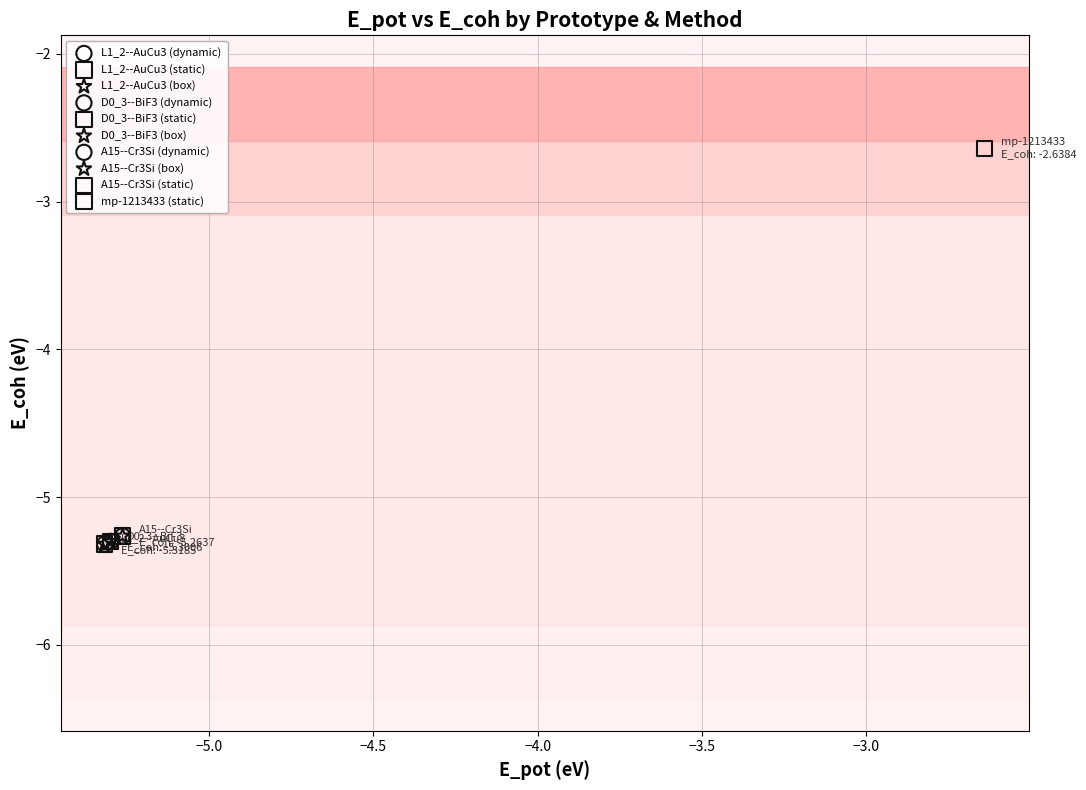

What are all the series names shown in the legend?

L1_2--AuCu3 (dynamic), L1_2--AuCu3 (static), L1_2--AuCu3 (box), D0_3--BiF3 (dynamic), D0_3--BiF3 (static), D0_3--BiF3 (box), A15--Cr3Si (dynamic), A15--Cr3Si (box), A15--Cr3Si (static), mp-1213433 (static)